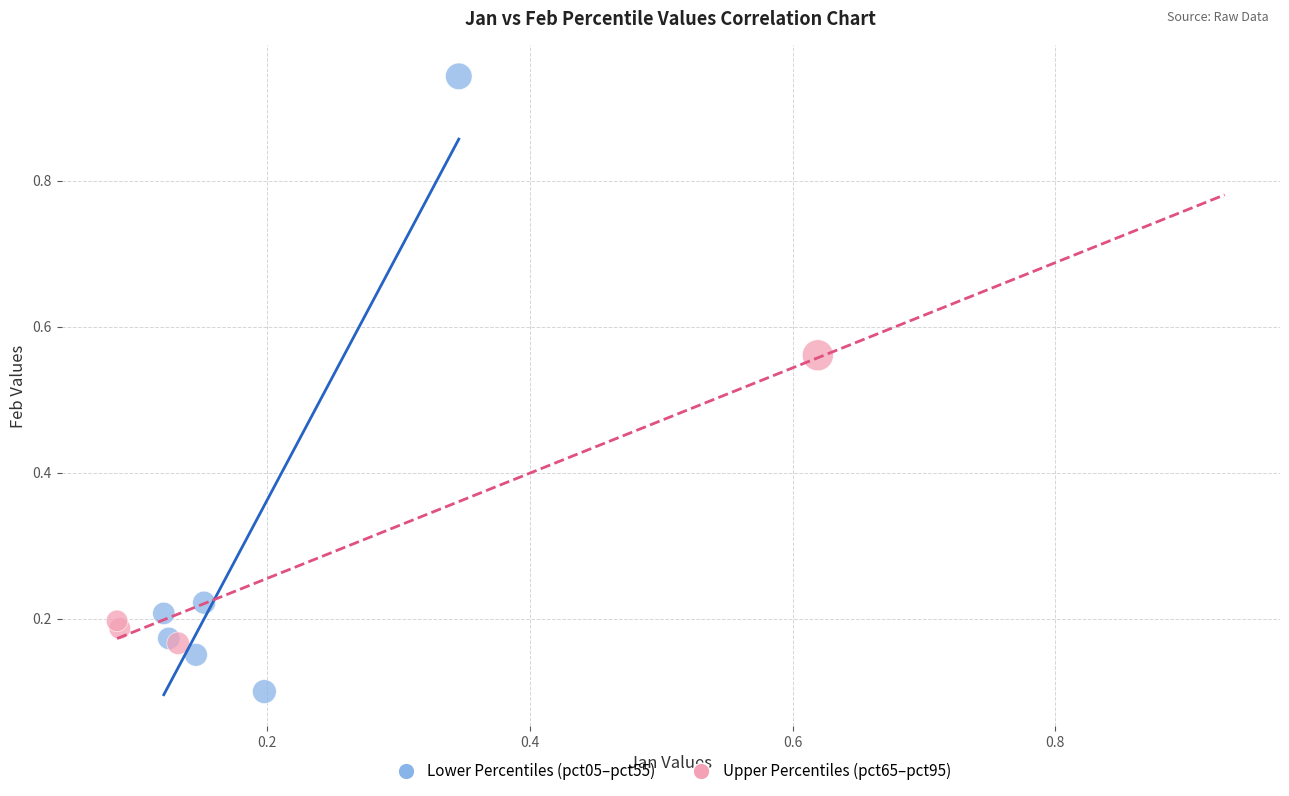

Which series has the largest Y range (max minus min)?

Lower Percentiles (pct05–pct55)